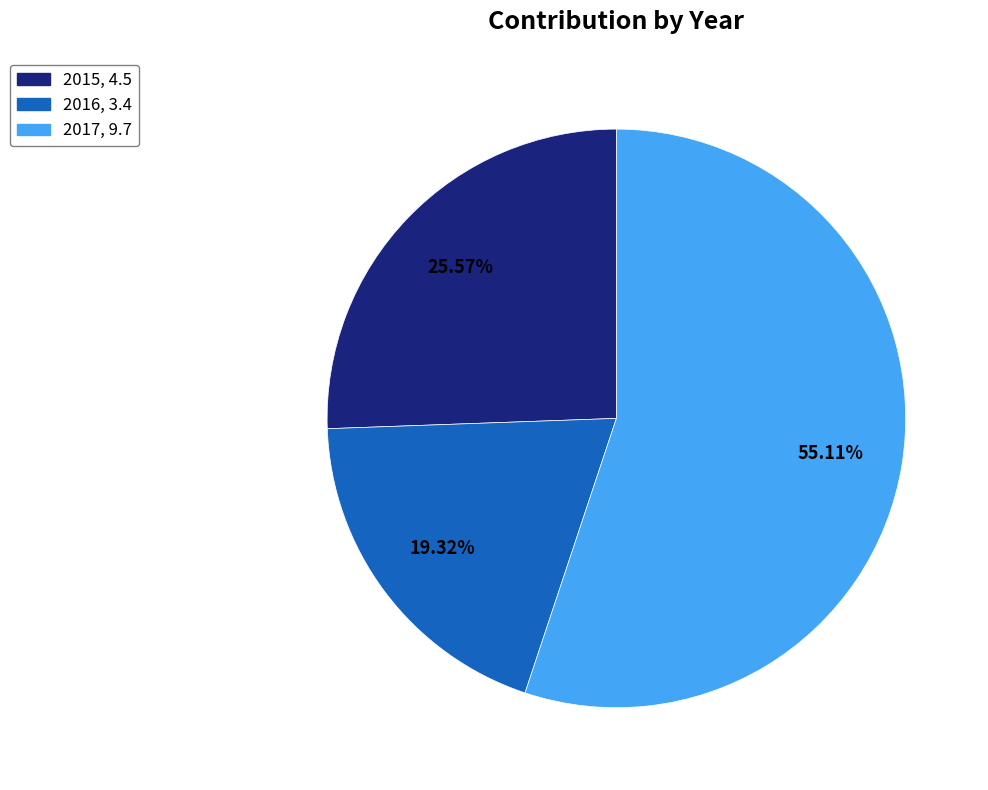

Is there a majority slice in this chart?

Yes